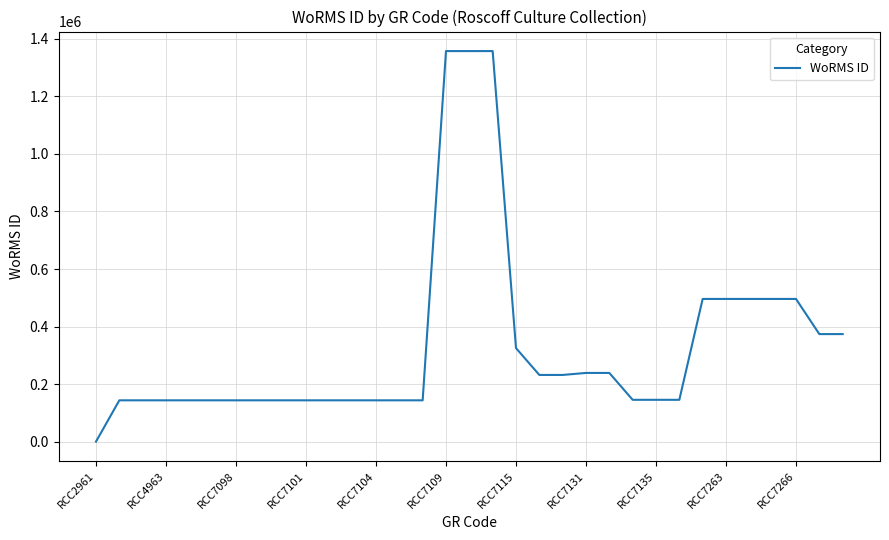

What is the difference between the maximum and minimum values?

1355682